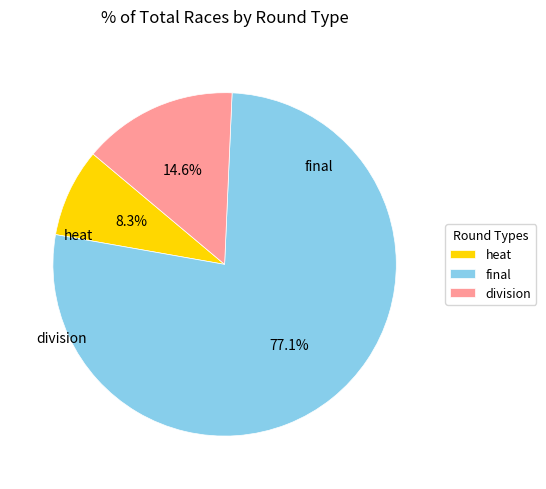

What percentage do heat and division together represent?

22.9%